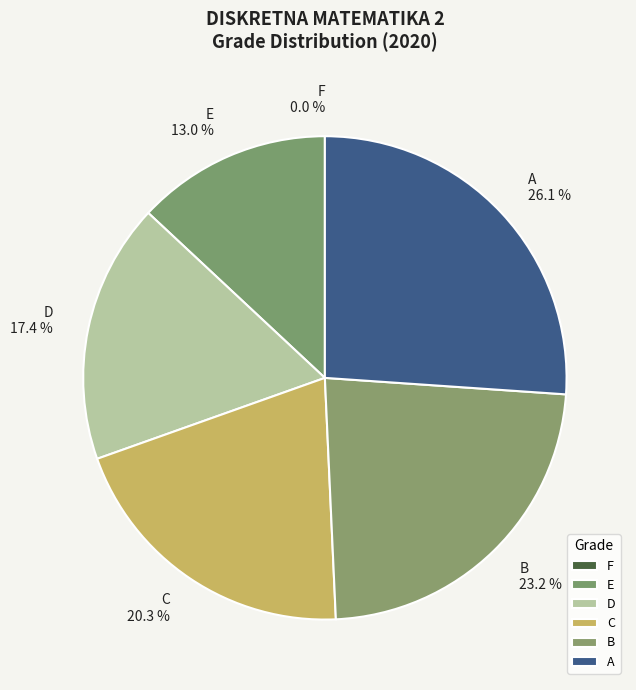

To the nearest percent, what is the combined percentage of A and C?

46%